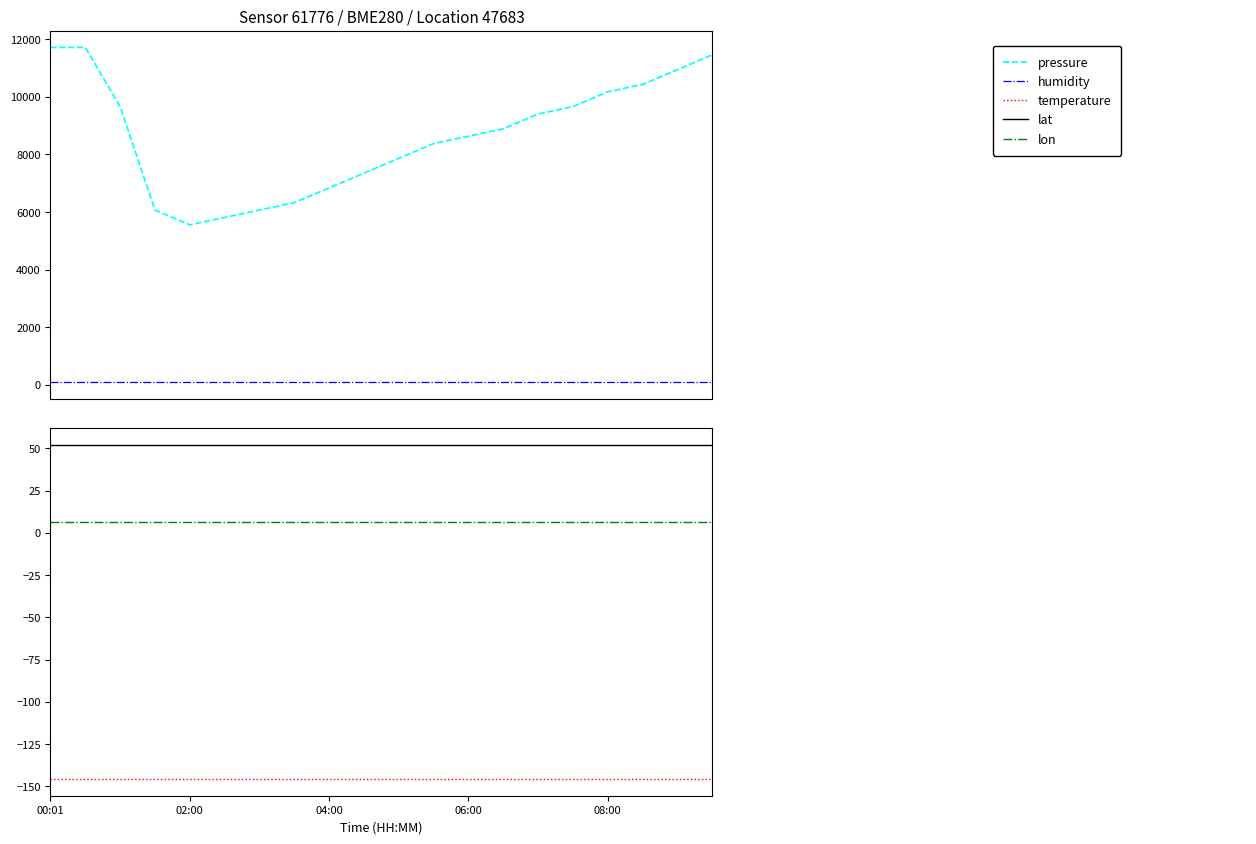

The value of lon at 04:00 is 6.6. True or false?

True